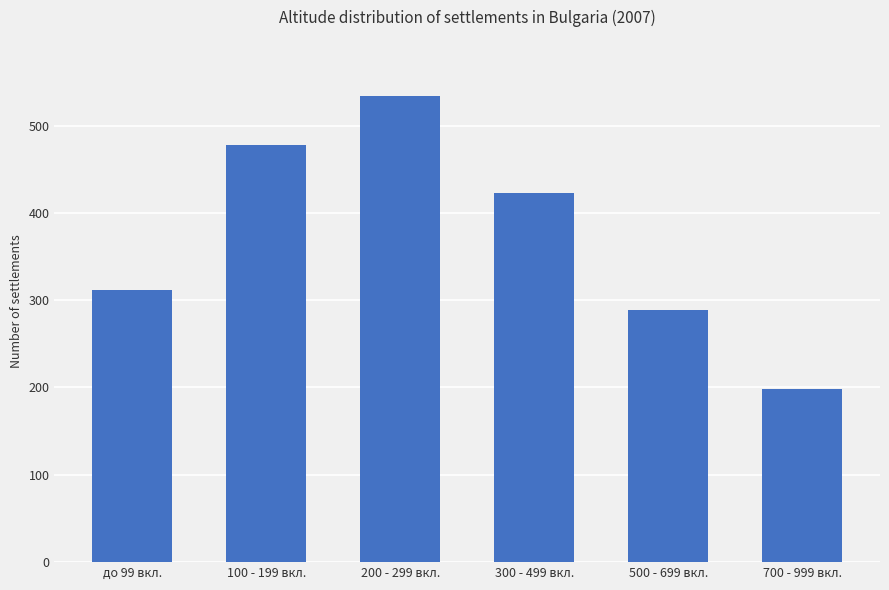

What is the label of the 5th bar from the left?

500 - 699 вкл.